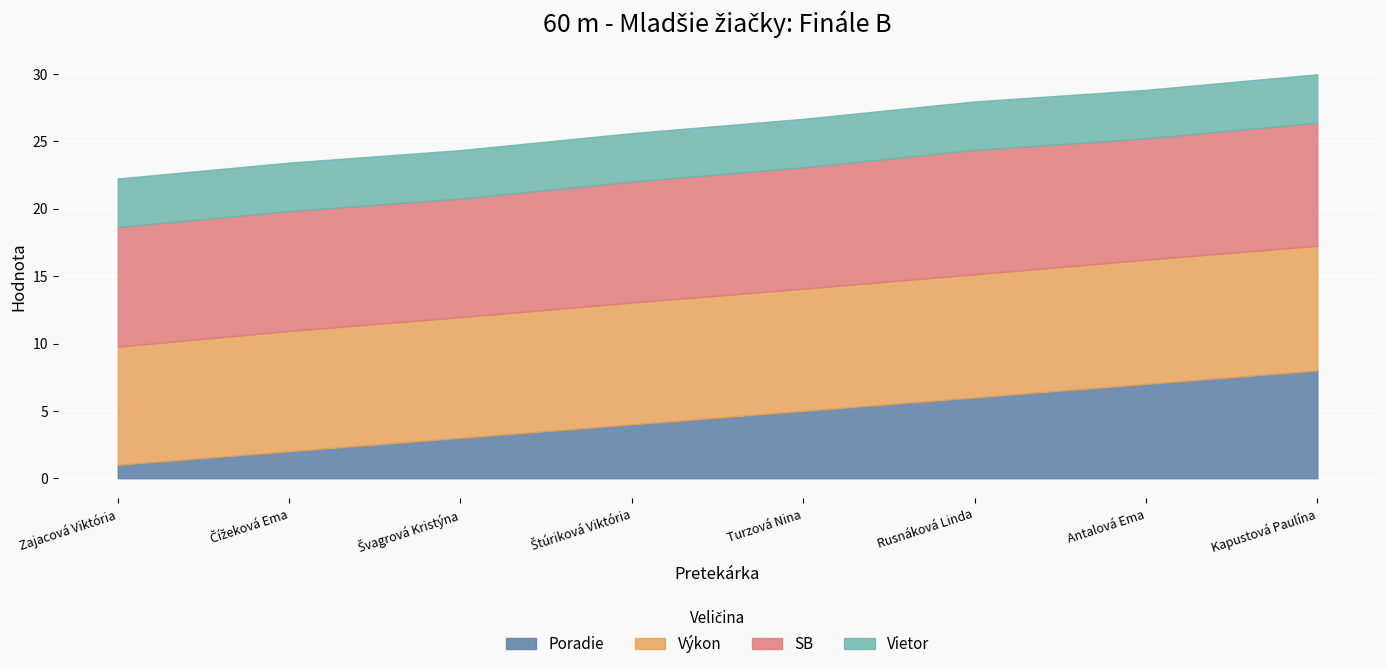

At Turzová Nina, list the series in order from largest to smallest.

Výkon, SB, Poradie, Vietor